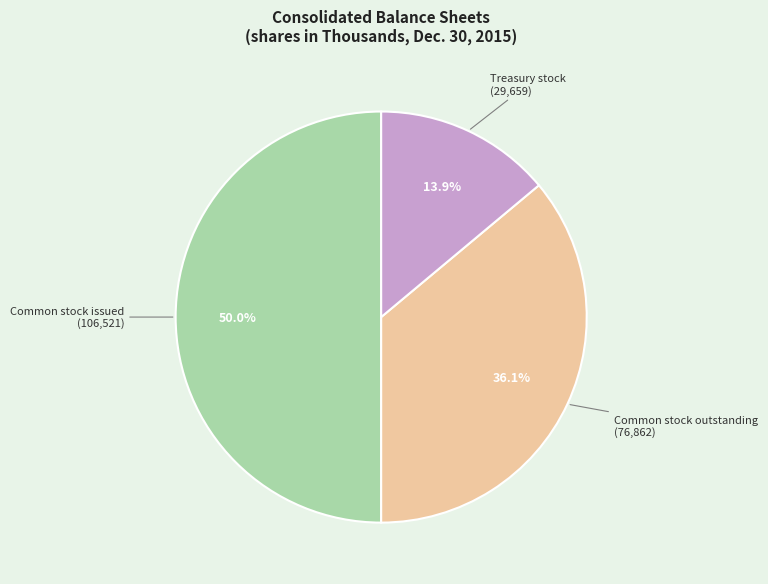

Rank the categories by value from highest to lowest.

Common stock issued, Common stock outstanding, Treasury stock